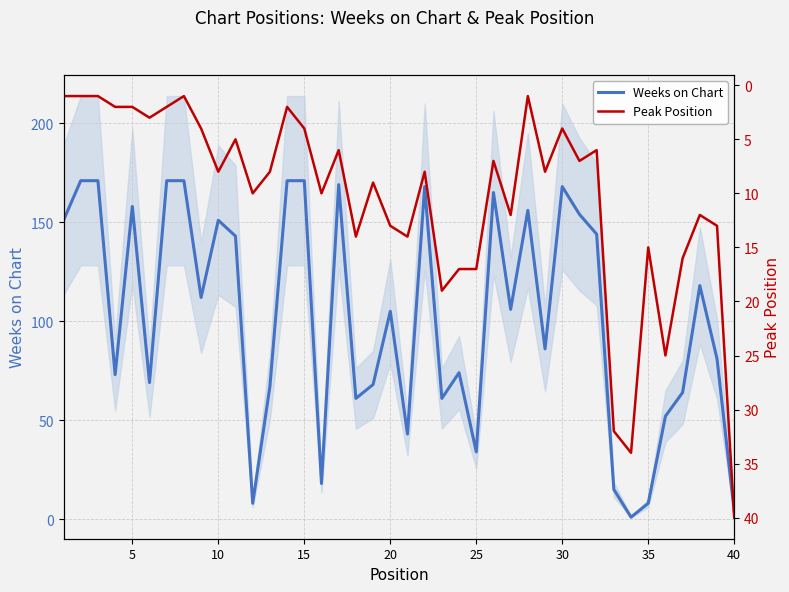

How many values in the Weeks on Chart series exceed 106?

19